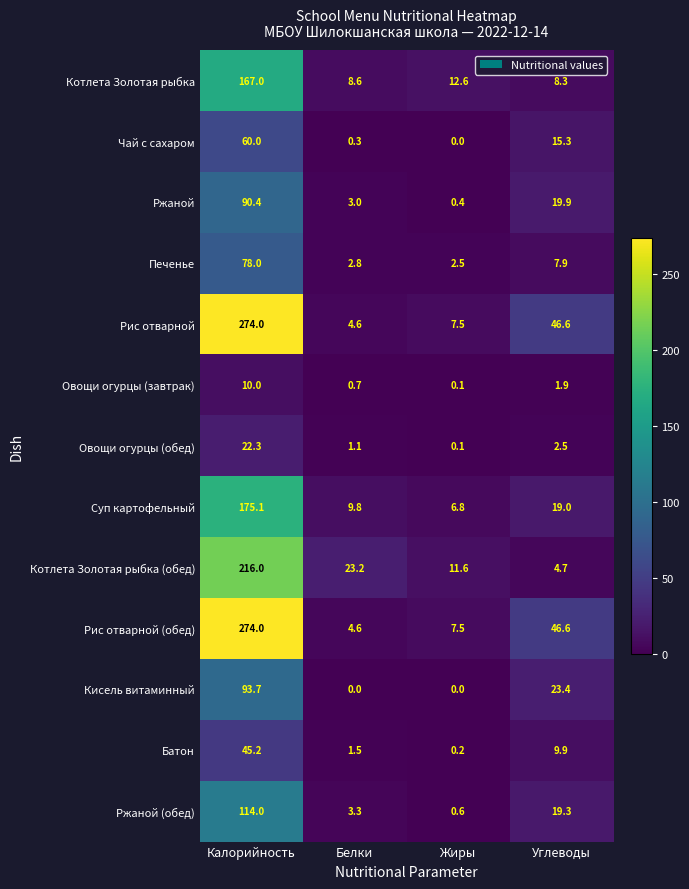

What is the total value across all series at Жиры?

49.9